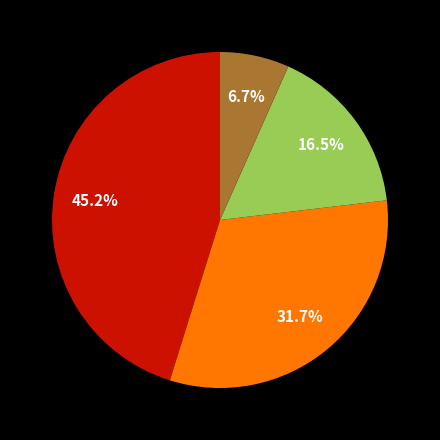

Does any single category account for the majority?

No